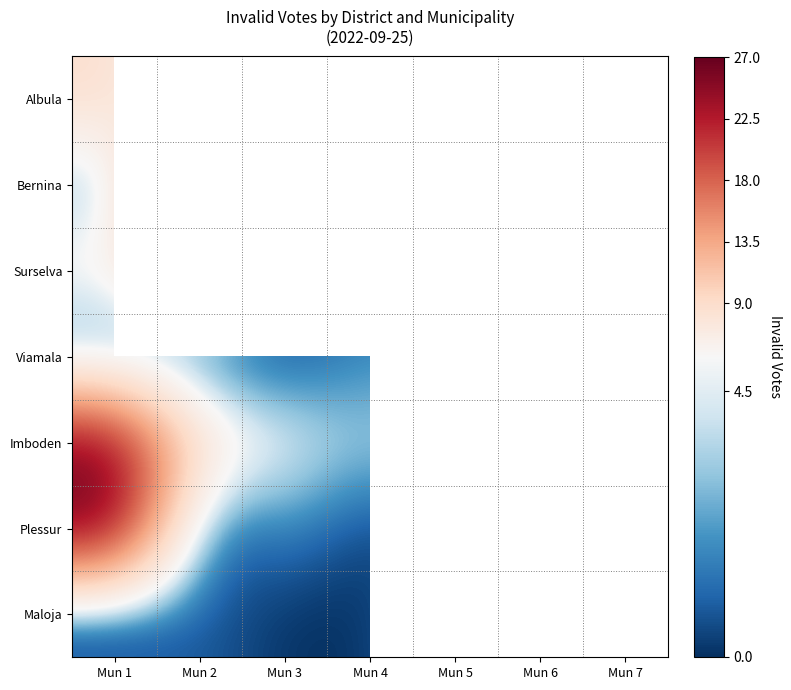

Rank the series by their average value, from lowest to highest.

Viamala, Imboden, Plessur, Maloja, Albula, Bernina, Surselva